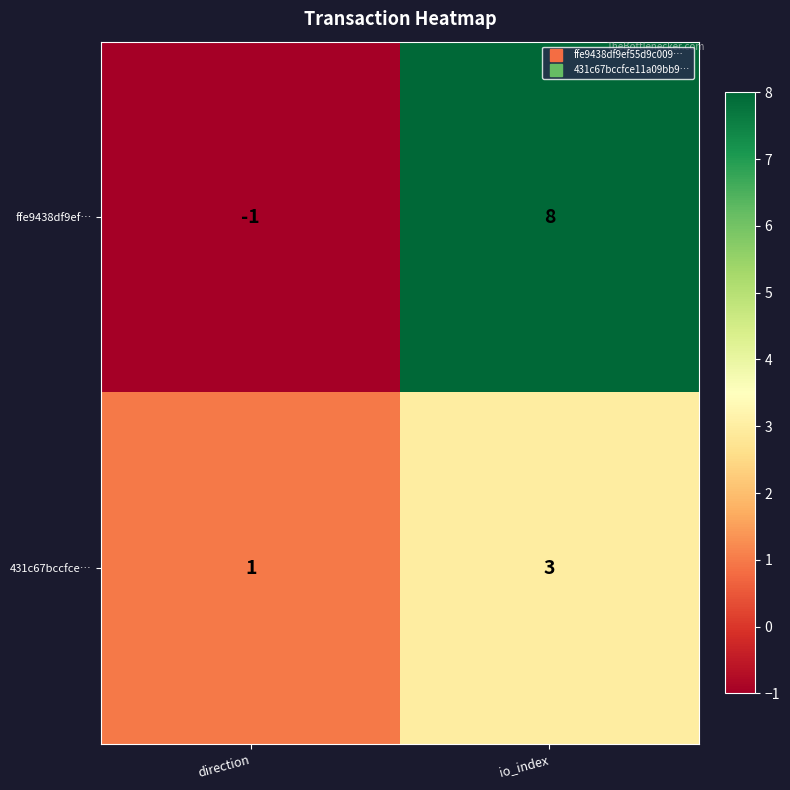

What is the sum of all ffe9438df9ef… values?

7